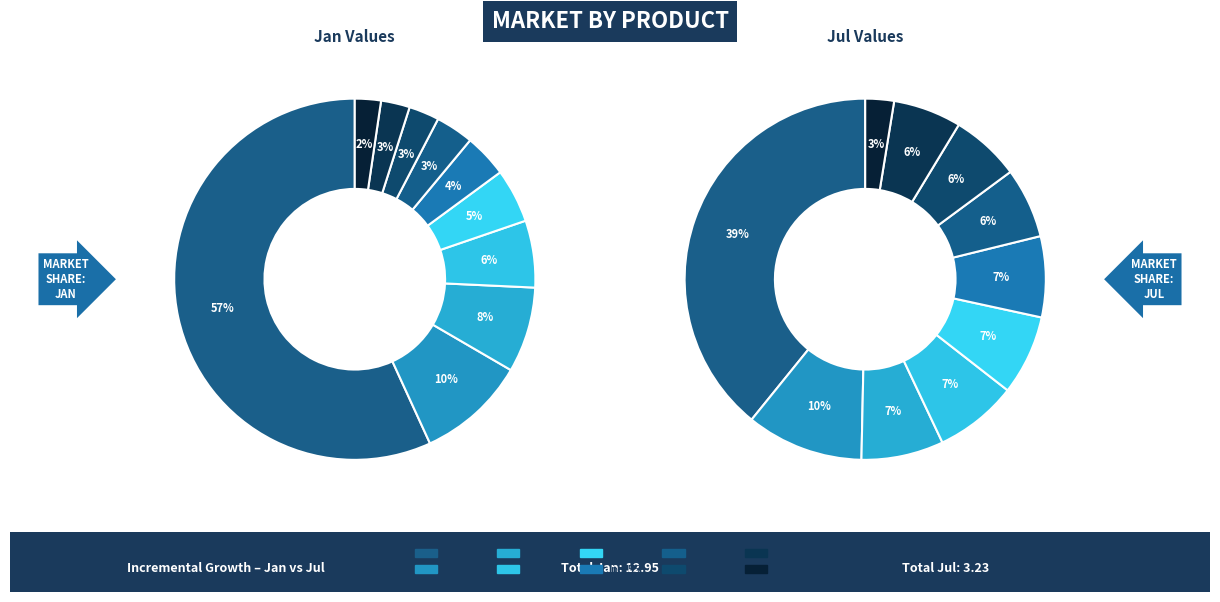

Which slice represents more than half of the pie?

jan_values